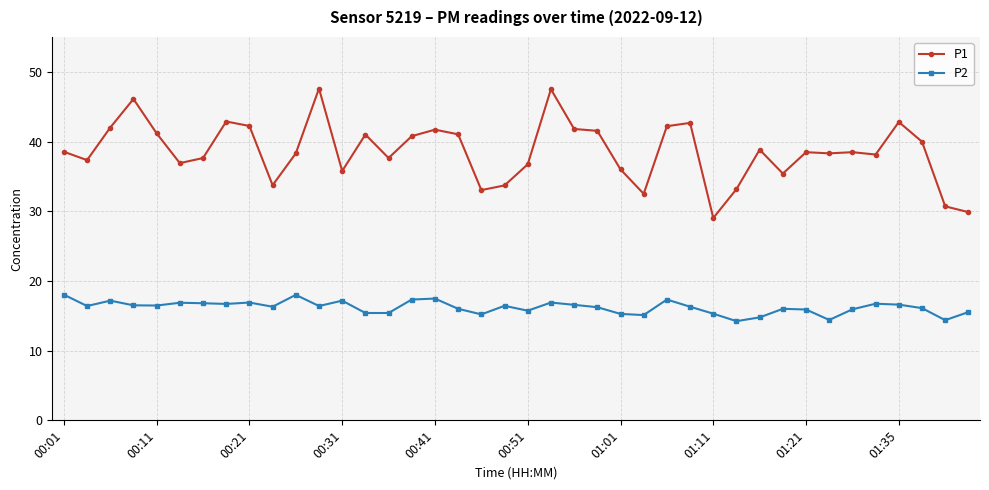

List the series in order of their peak value, lowest first.

P2, P1